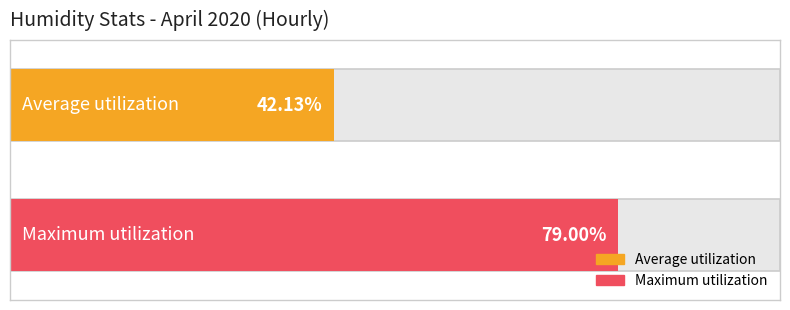

What are all the series names shown in the legend?

Average utilization, Maximum utilization